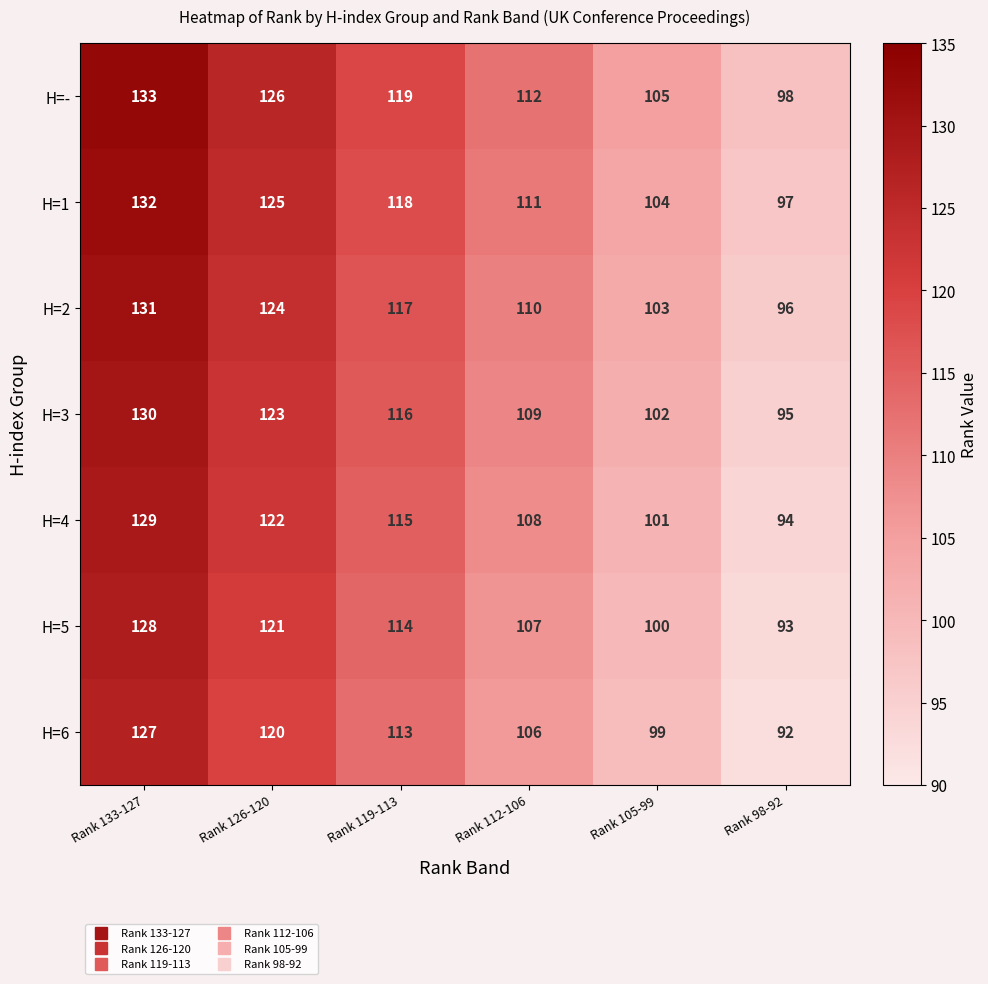

What is the difference between the highest and lowest values at Rank 105-99?

6